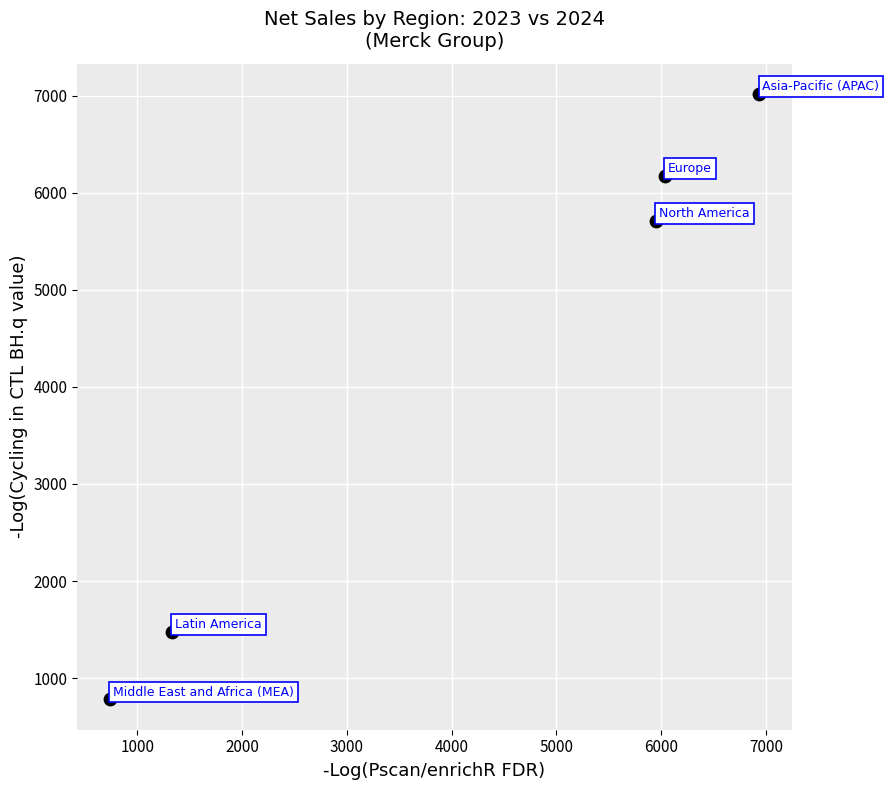

What Y value in the scatter plot is closest to 3899?

5710